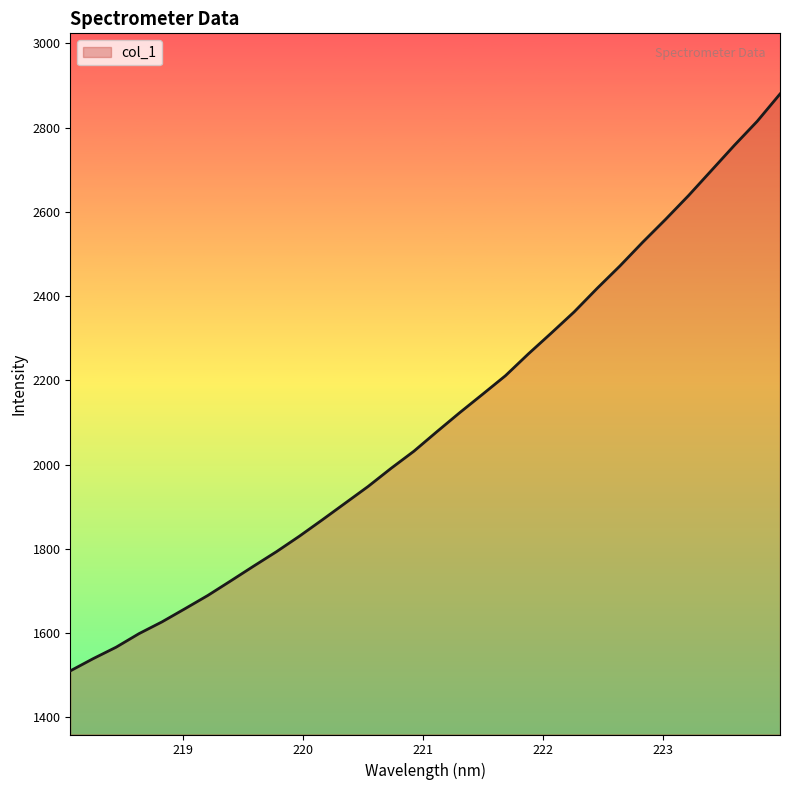

What is the maximum value shown in the chart?

2880.0